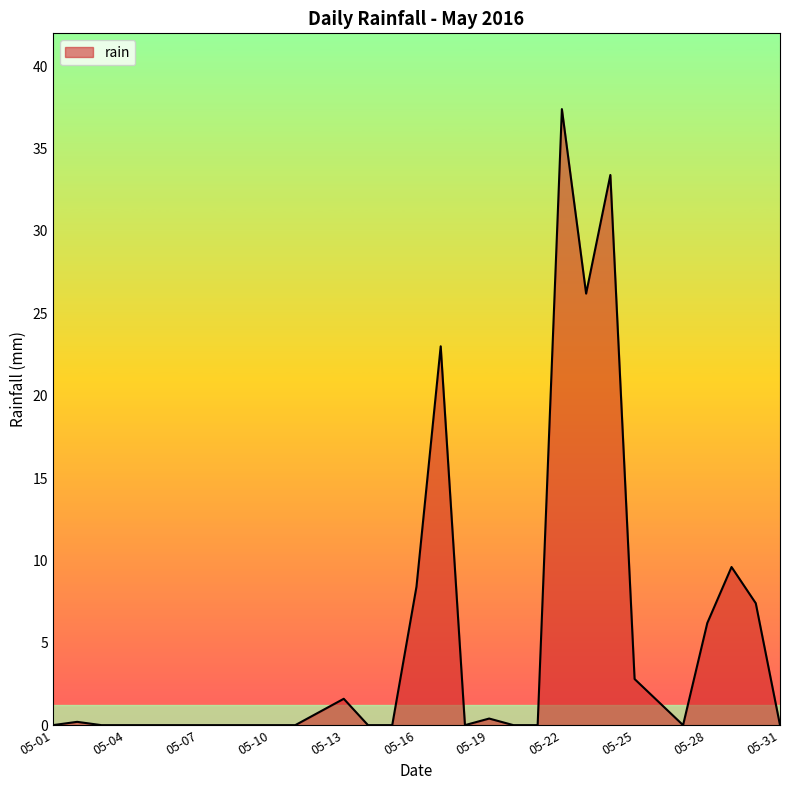

What is the maximum value shown in the chart?

37.4